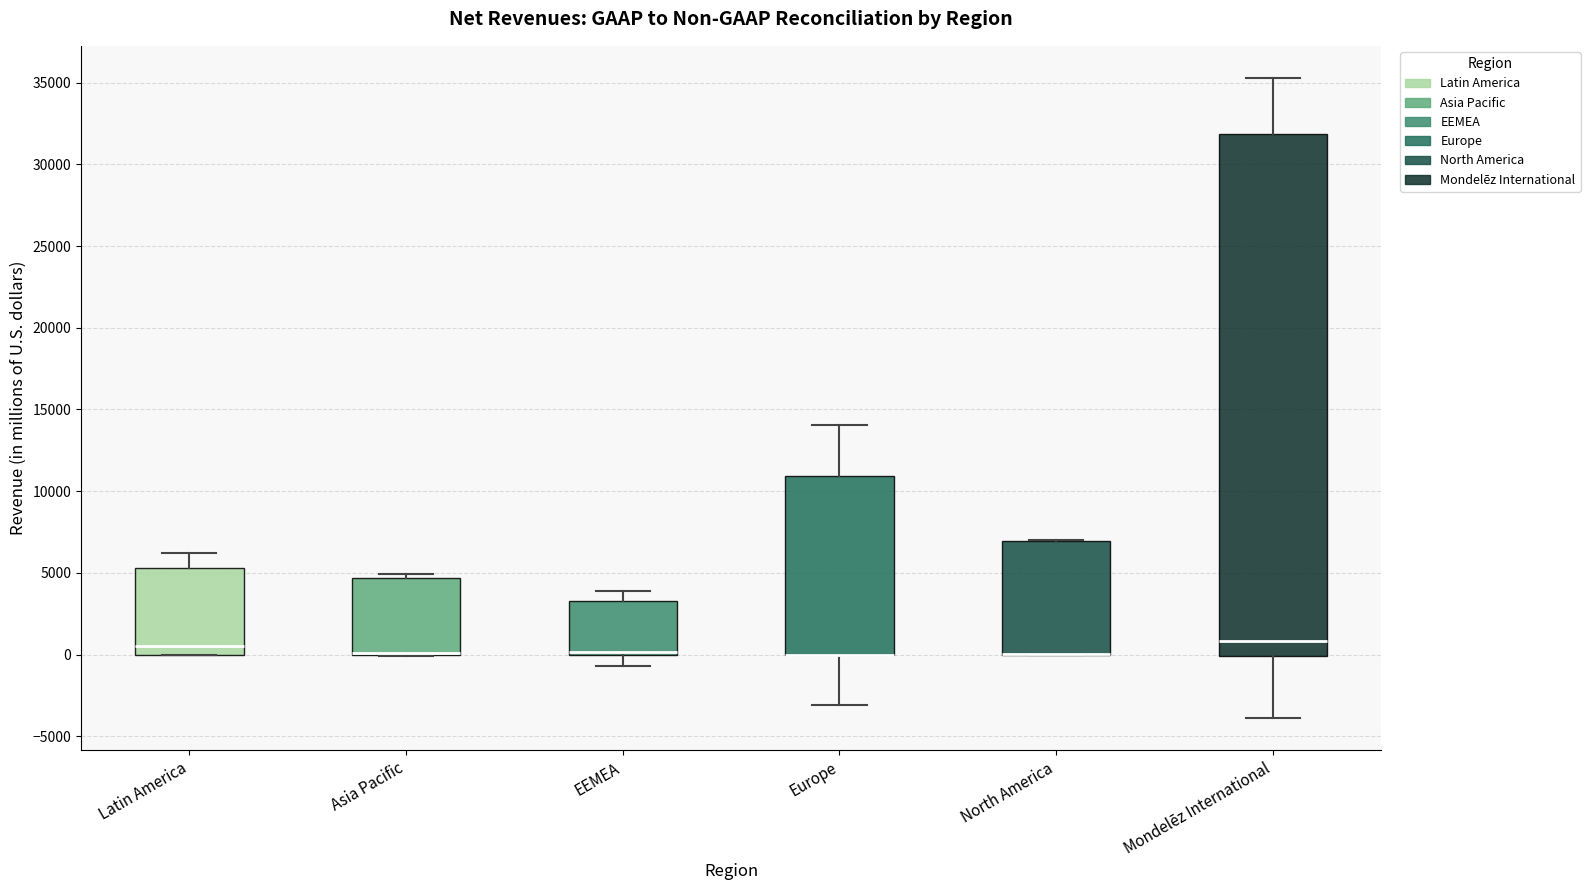

Reading left to right, transcribe this box plot: for each box, give where its median line is, the range the box spans, and where its two whiskers end, as read against the y-axis. The values are not printed on the chart, so give them approximately, as read against the axis.

Latin America: median 500, box 0 to 5500, whiskers 0 to 6000
Asia Pacific: median 0 (drawn on the box's lower edge), box 0 to 4500, whiskers 0 to 5000
EEMEA: median 0 (just above the box's lower edge), box 0 to 3500, whiskers -500 to 4000
Europe: median 0 (drawn on the box's lower edge), box 0 to 11000, whiskers -3000 to 14000
North America: median 0 (drawn on the box's lower edge), box 0 to 7000, whiskers 0 to 7000
Mondelēz International: median 1000, box 0 to 32000, whiskers -4000 to 35500